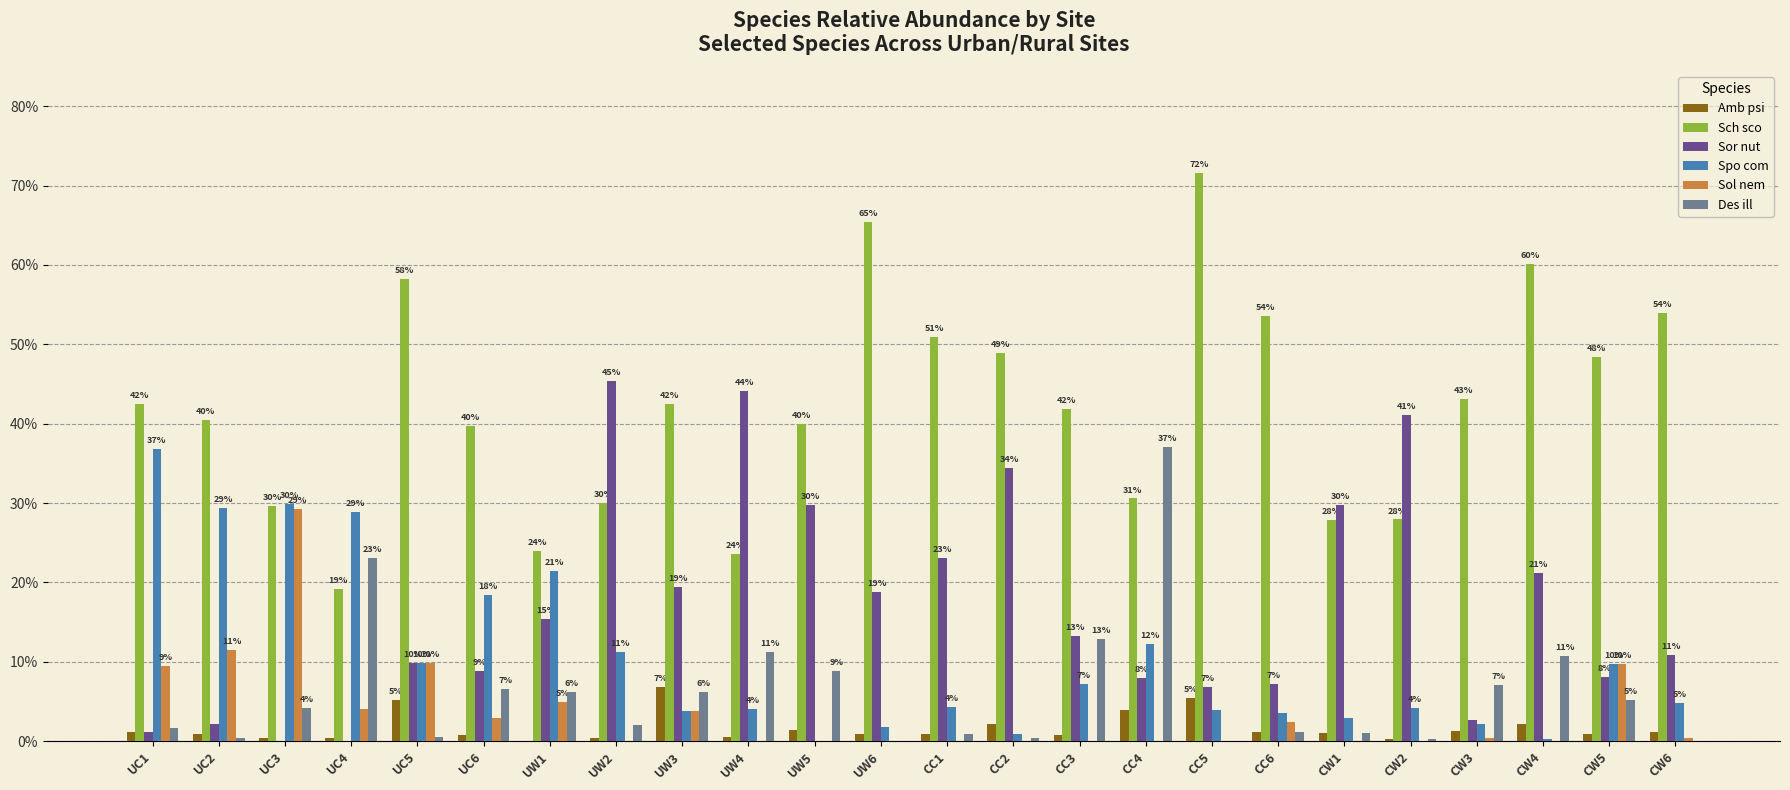

Are the bars grouped side by side (vs. stacked)?

Yes